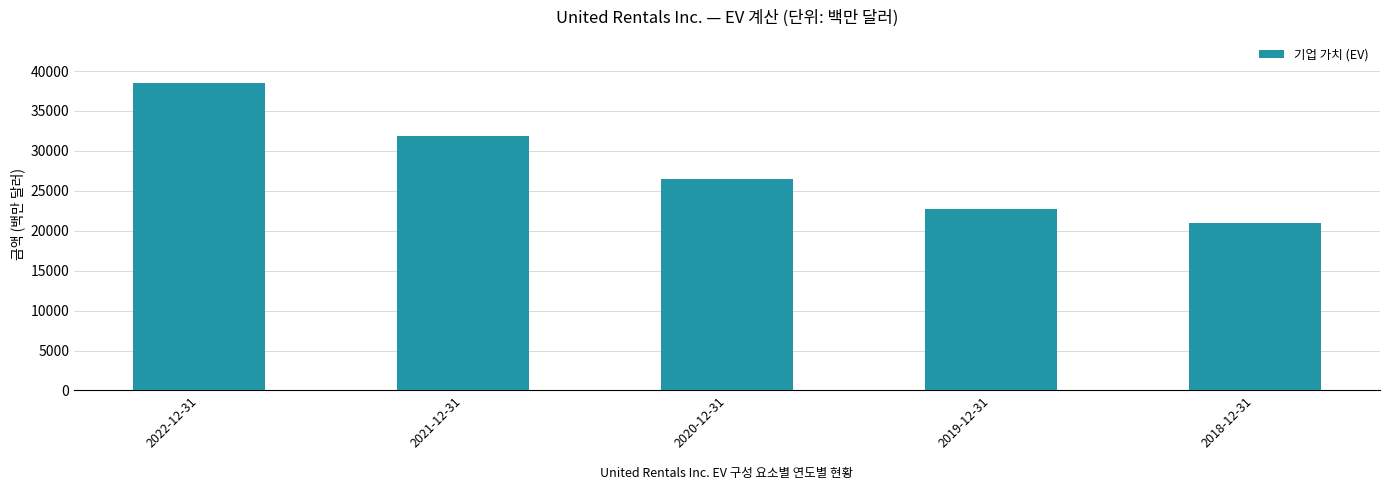

Which label corresponds to the smallest value in the chart?

2018-12-31